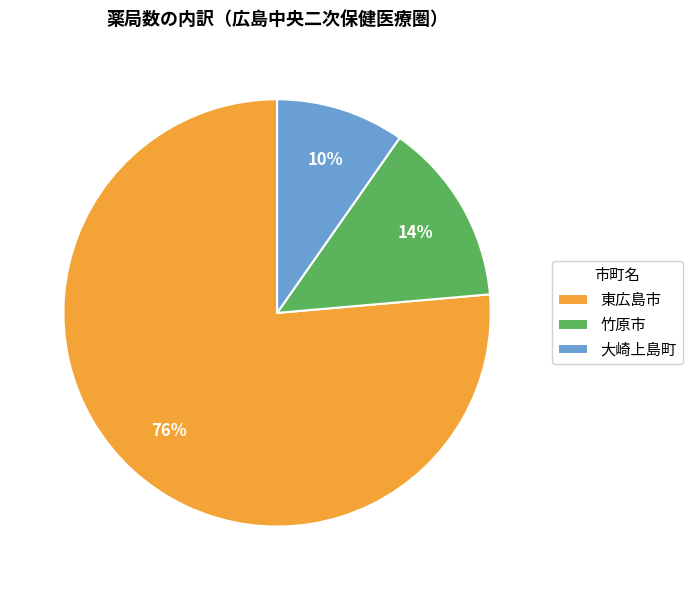

What is the largest slice in the pie chart?

東広島市